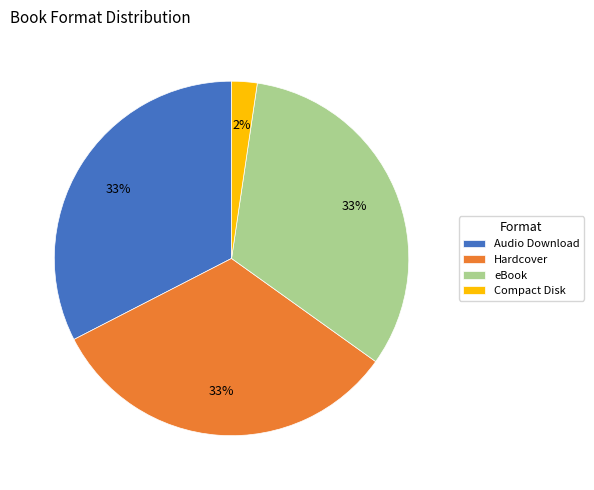

Approximately how many times larger is the value at Audio Download compared to Hardcover?

1.0